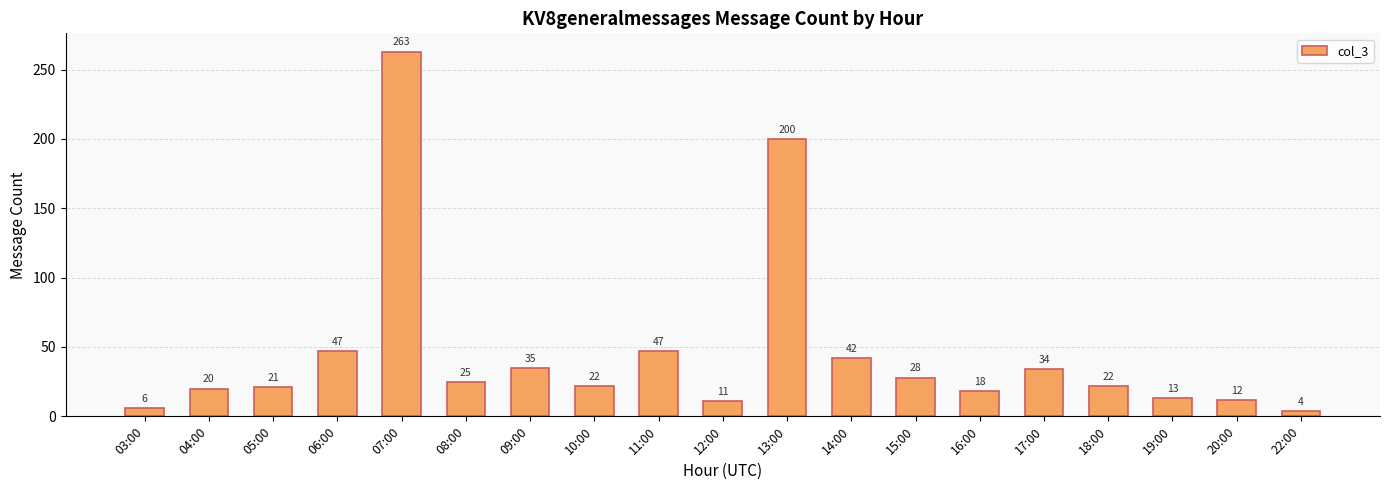

What position from the left is 10:00?

8